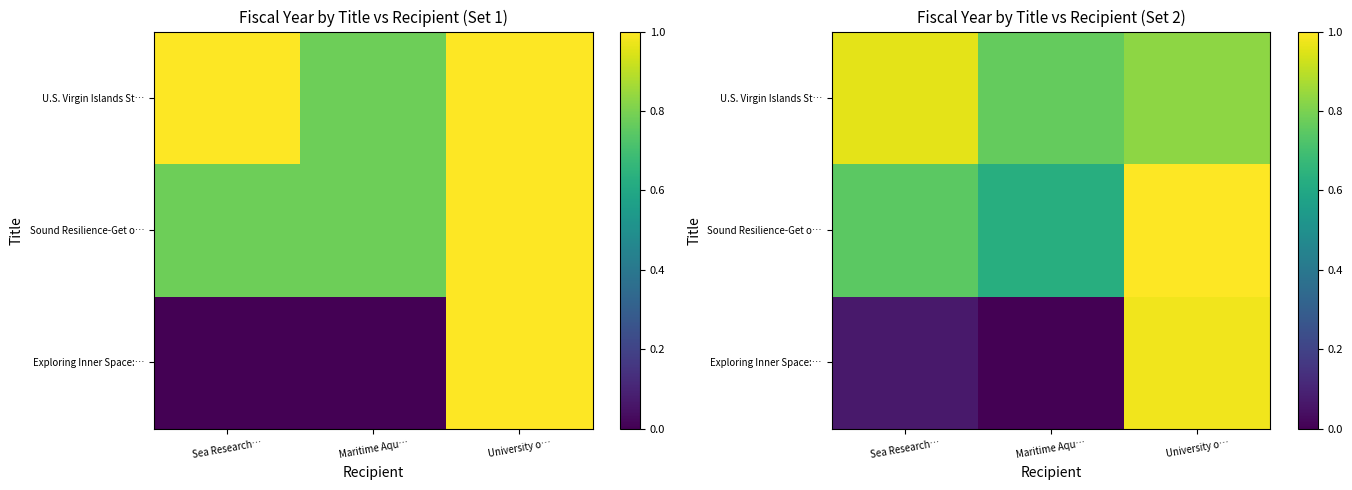

Where is Sound Resilience-Get o… nearest to the value 0?

Maritime Aqu…